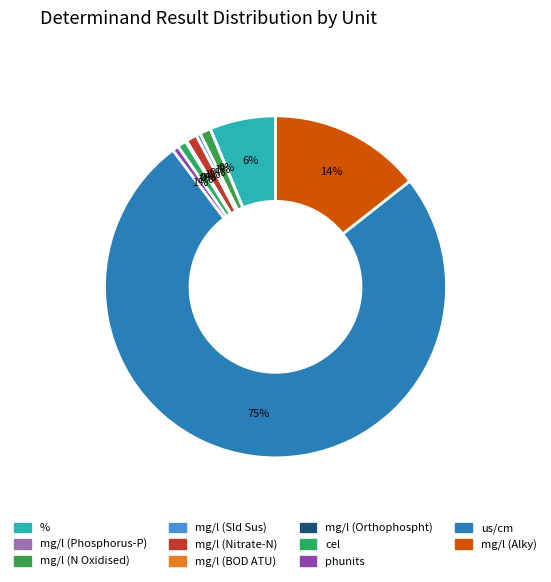

To the nearest percent, what percentage of the pie is phunits?

1%